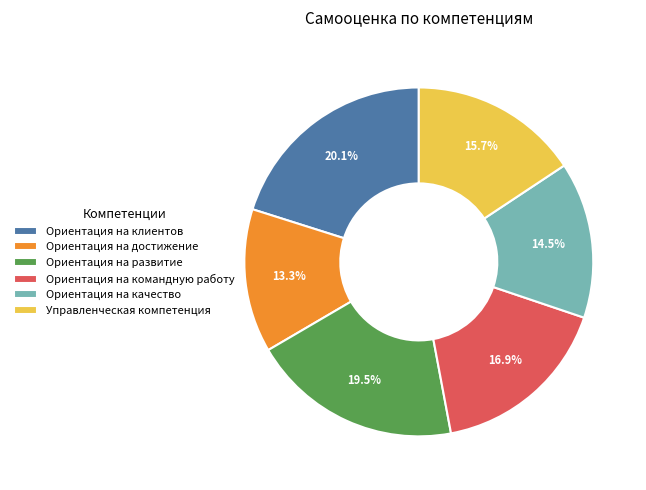

To the nearest percent, what is the difference between the largest and smallest slice percentages?

7%